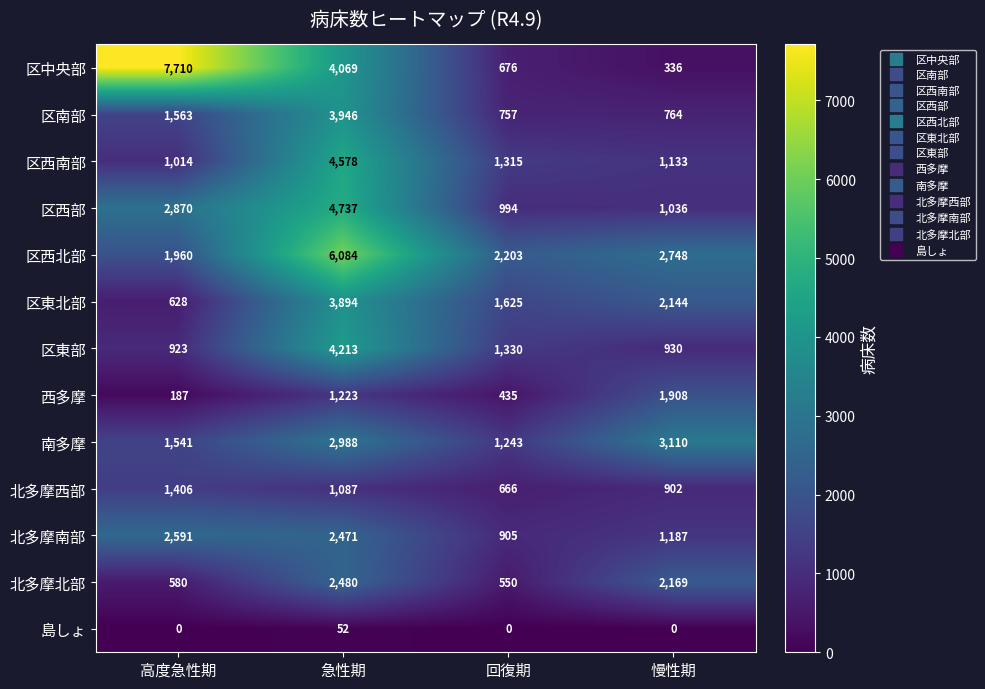

Between 急性期 and 回復期, which series saw the biggest shift?

区西北部